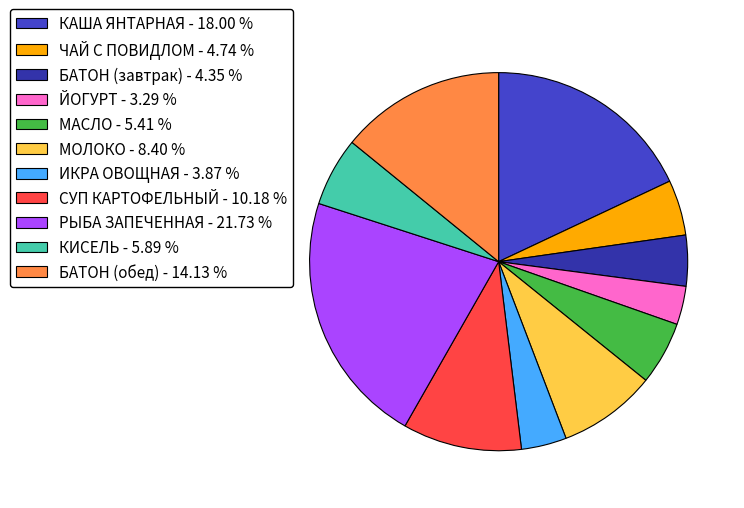

Approximately how many times larger is the value at ИКРА ОВОЩНАЯ - 3.87 % compared to ЧАЙ С ПОВИДЛОМ - 4.74 %?

0.8